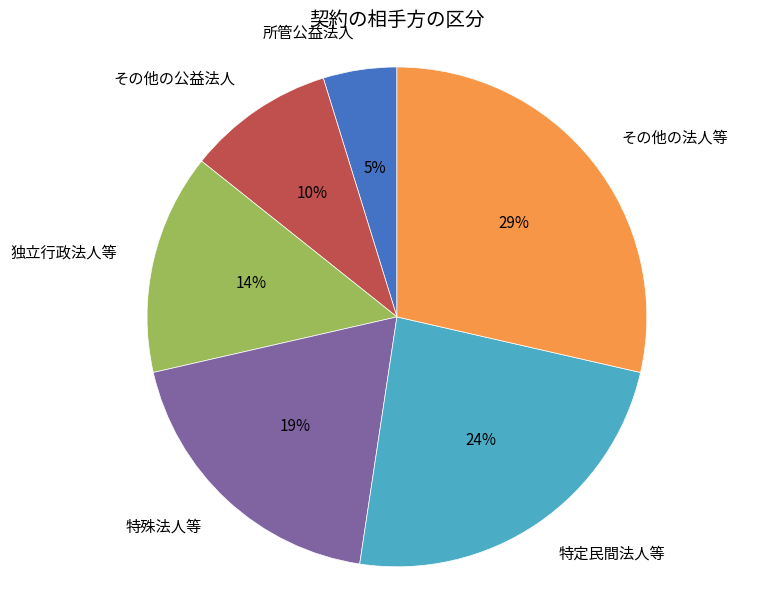

Which slice is the smallest?

所管公益法人